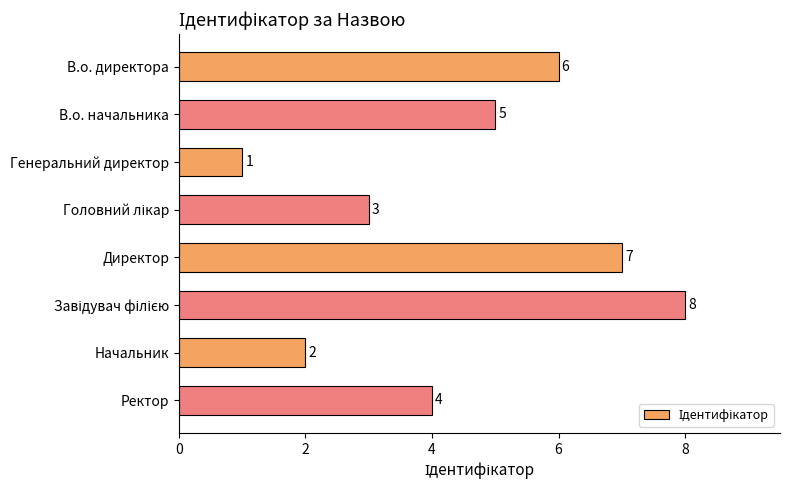

Where is the data nearest to the value 4?

Ректор